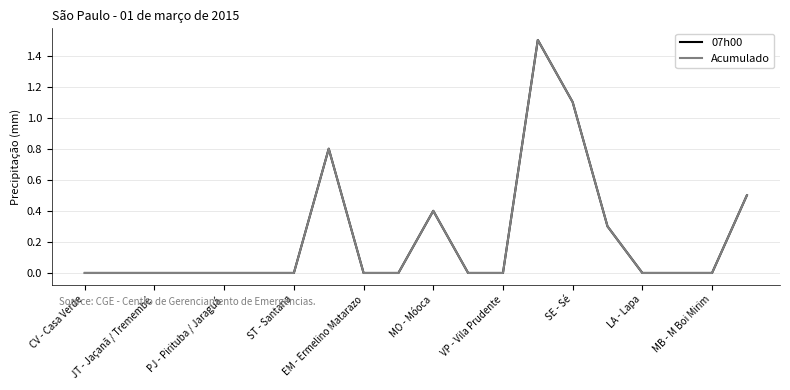

Which series has the largest total across all categories?

07h00